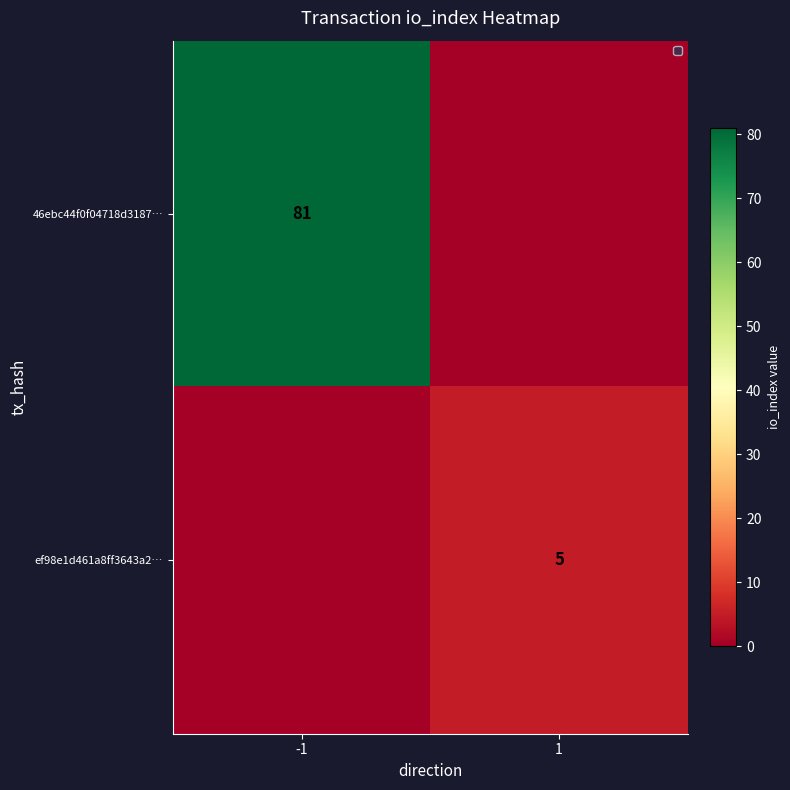

How many categories are shown in the chart?

2